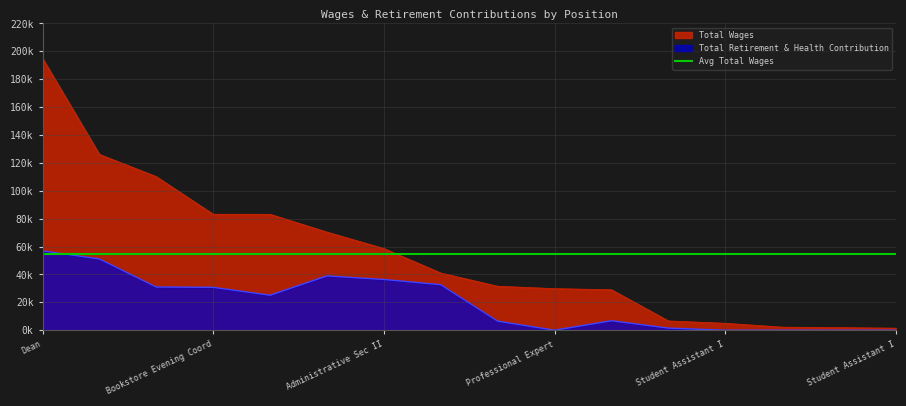

What is the total value across all series at Student Assistant I?

4970